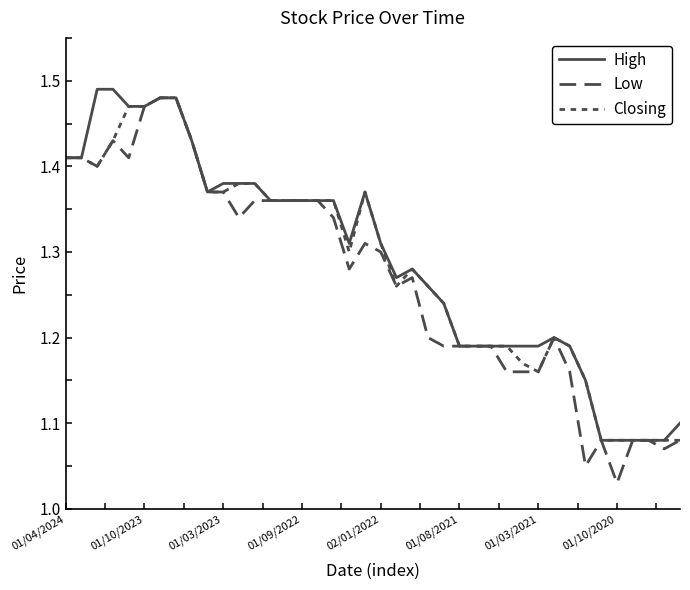

How many lines are shown in the chart?

3